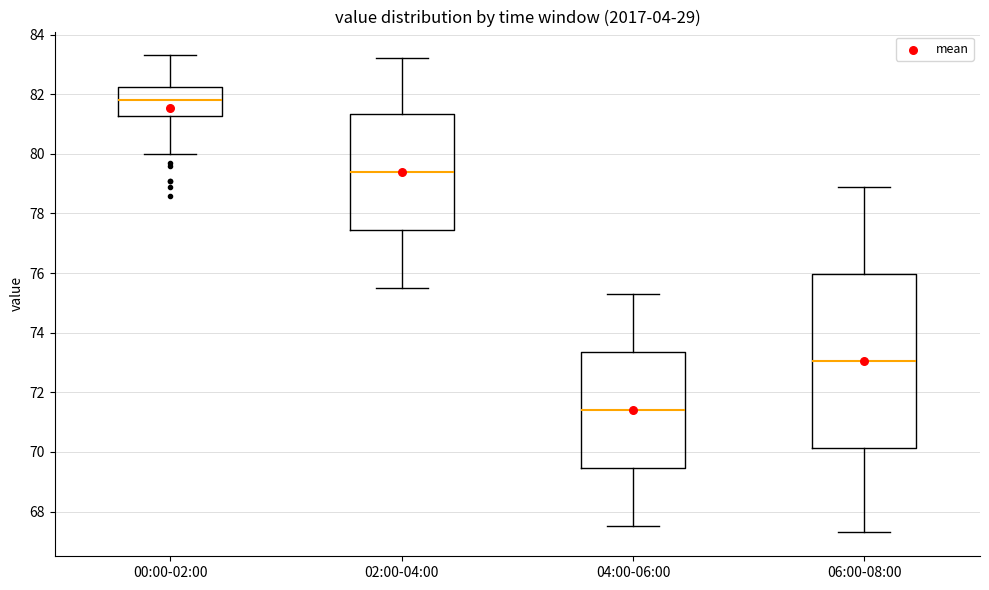

Which box has the lowest median line?

04:00-06:00